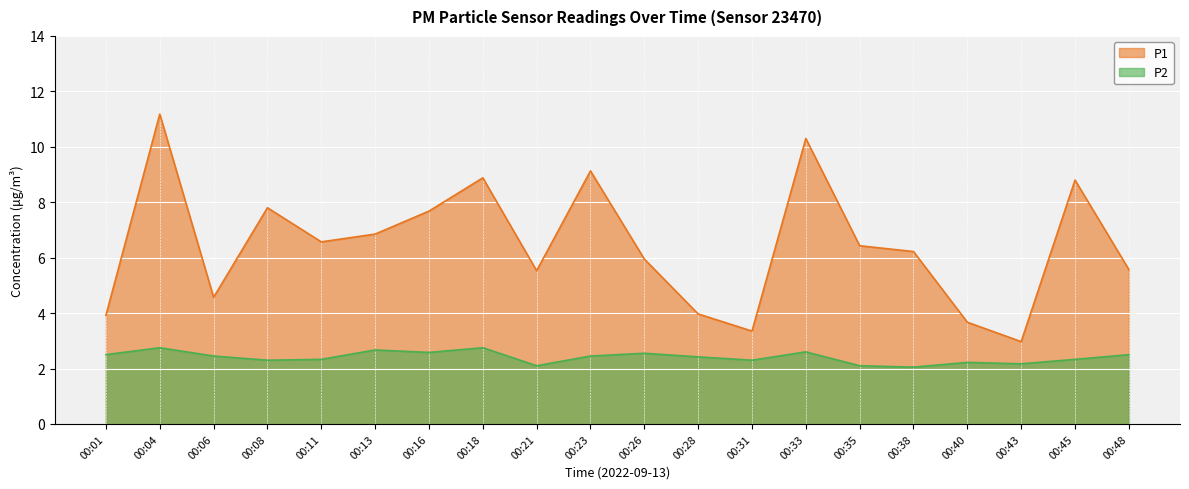

The P1 series shows 5.6 at 00:48. True or false?

True